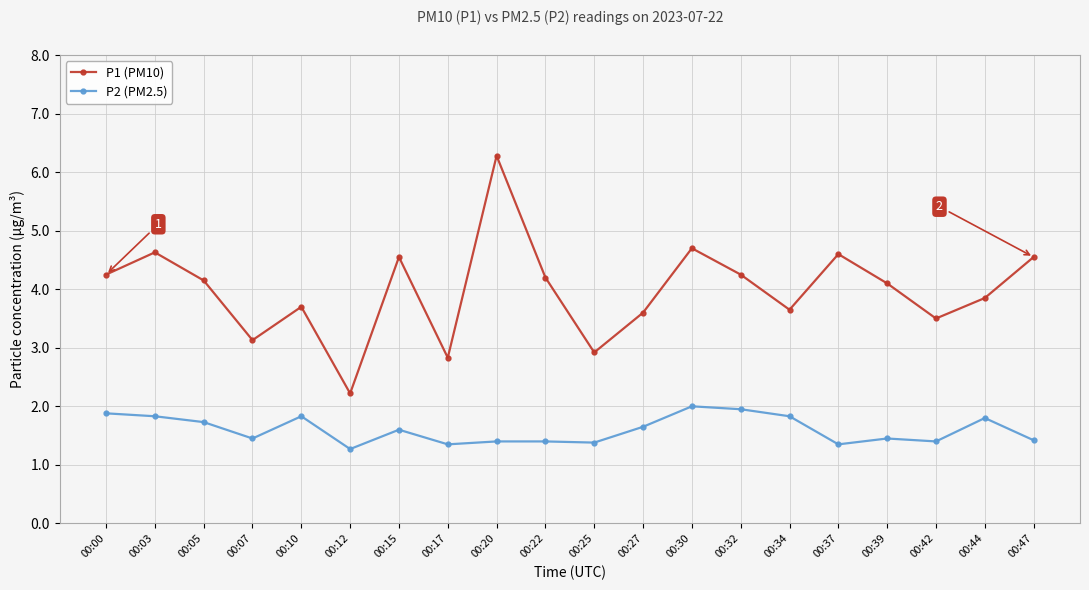

True or false: P2 (PM2.5) and P1 (PM10) intersect in this chart.

False